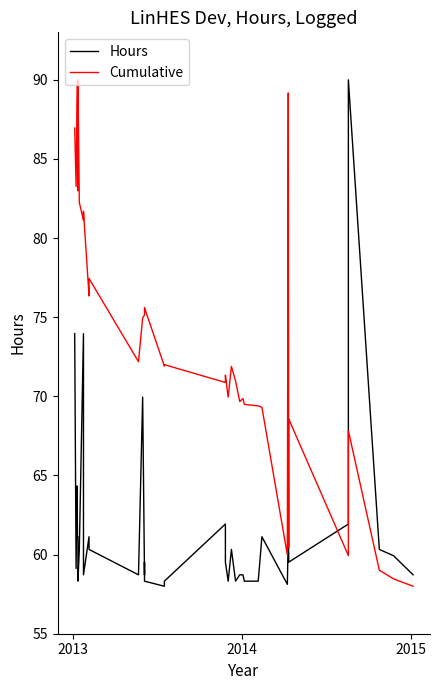

True or false: Hours and Cumulative intersect in this chart.

True